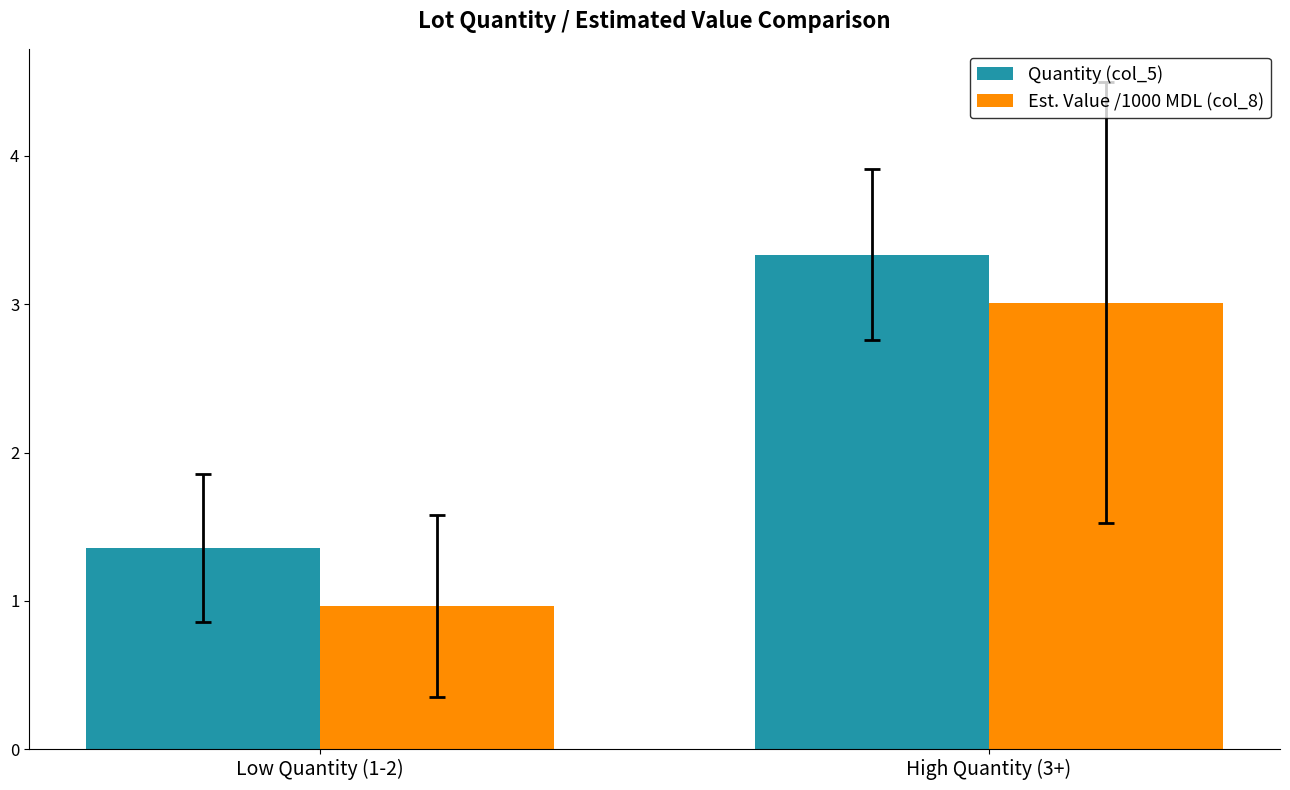

Read the Quantity (col_5) value at Low Quantity (1-2).

1.4